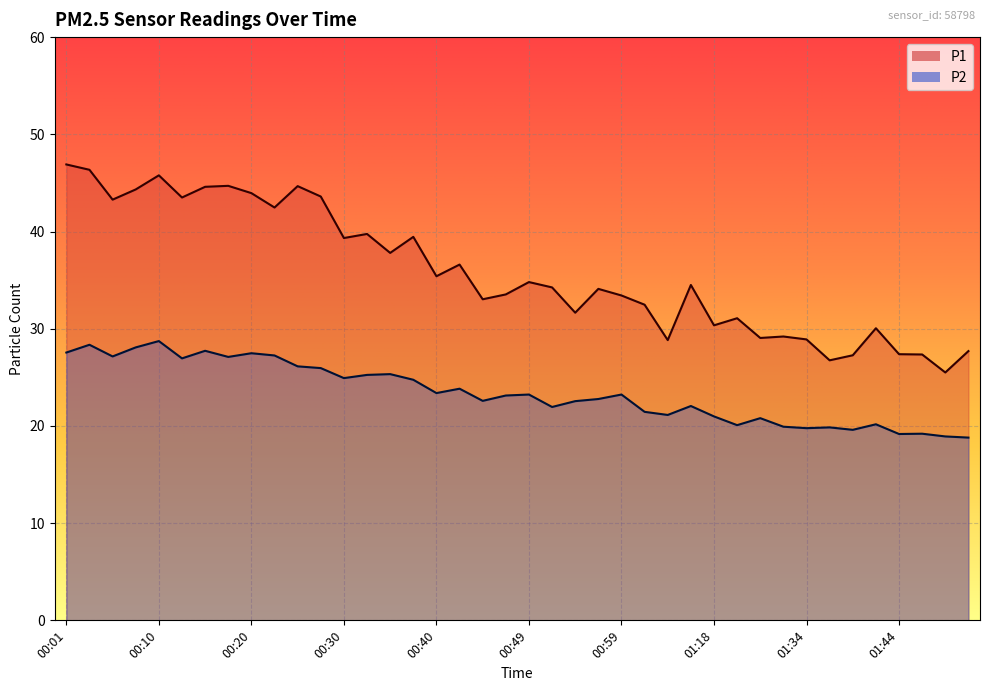

What is the smallest value displayed?

18.8